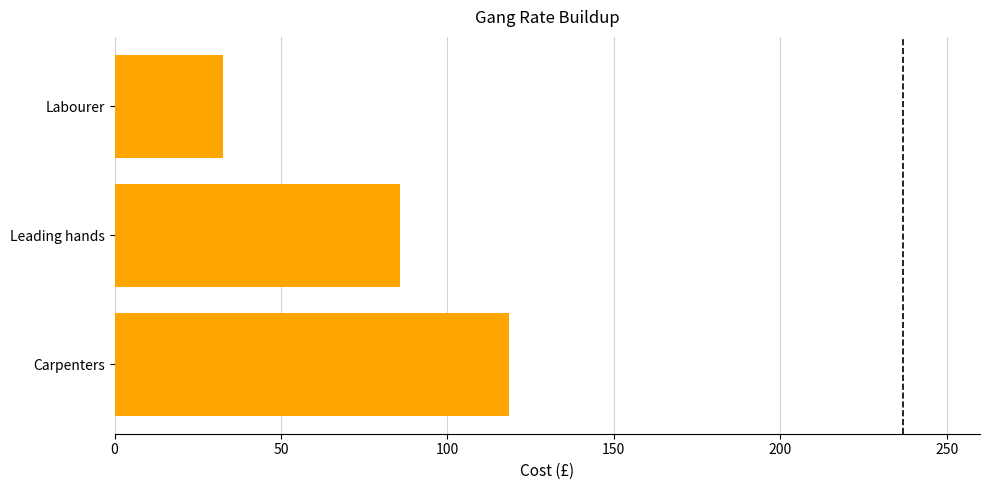

Reading bottom to top, extract all data points from this chart.

Carpenters=118.6	Leading hands=85.6	Labourer=32.6